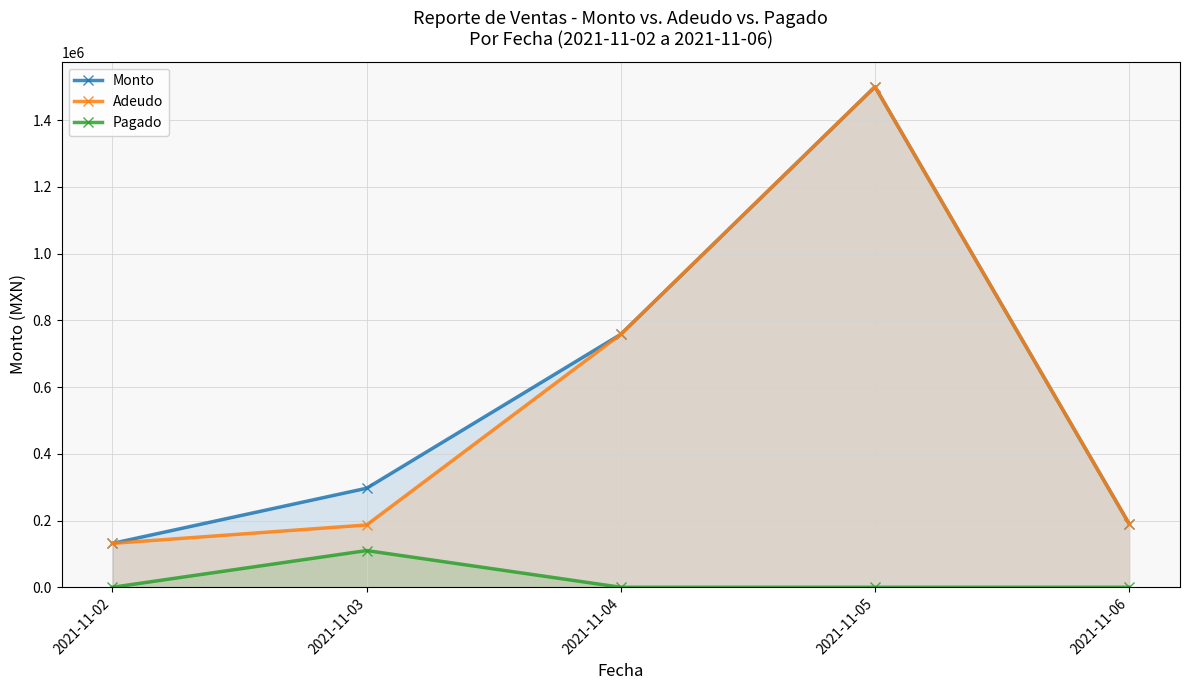

Between 2021-11-02 and 2021-11-03, which is larger?

2021-11-03